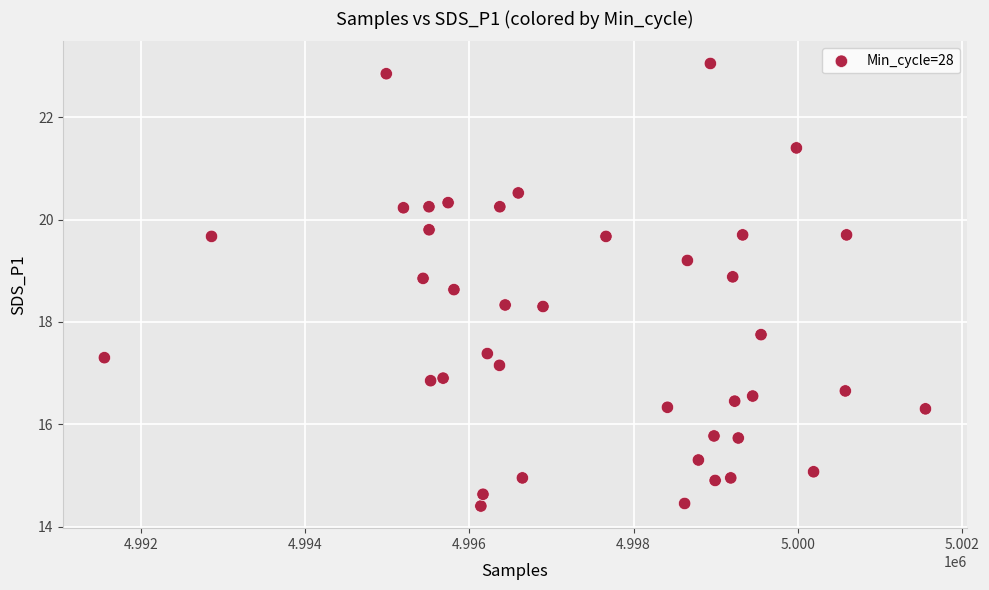

What is the range of X values (max minus min)?

10002.0